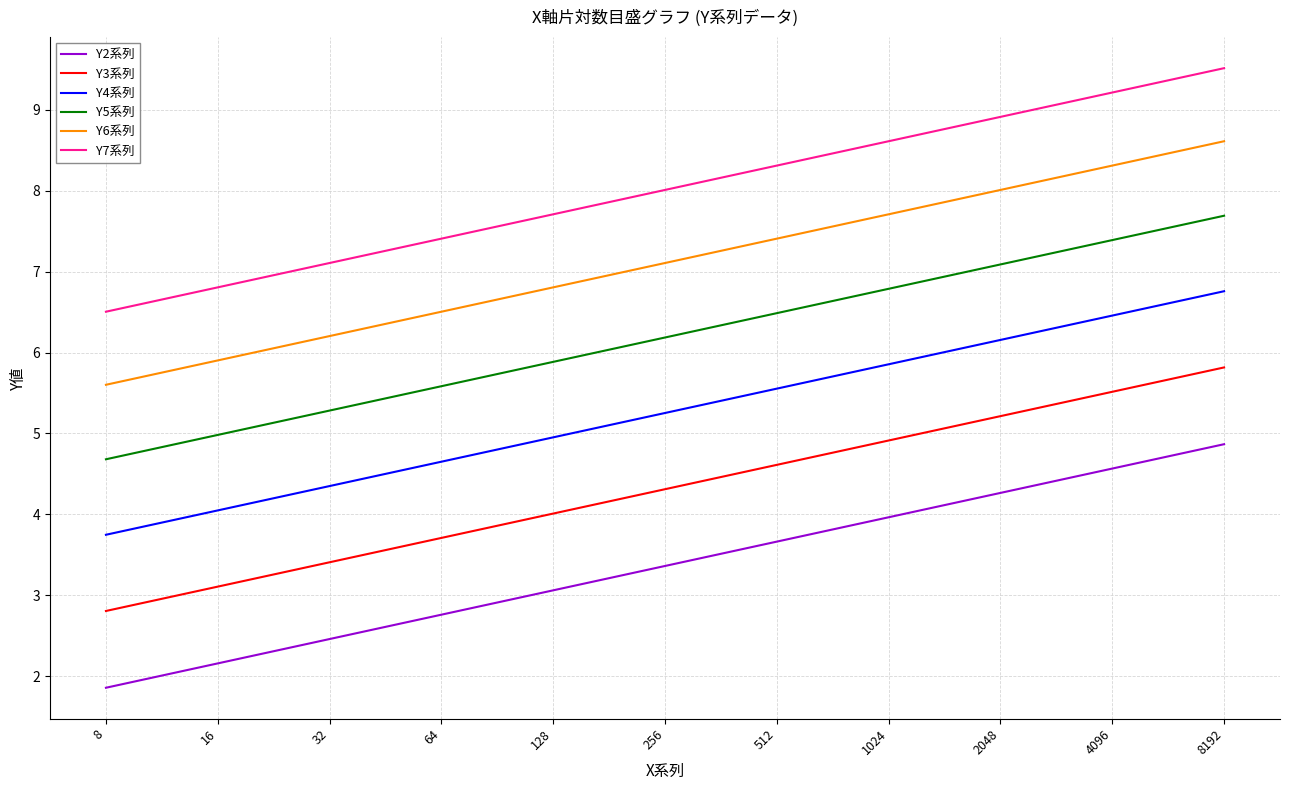

True or false: Y6系列 has a value of 5.9 at 16.

True